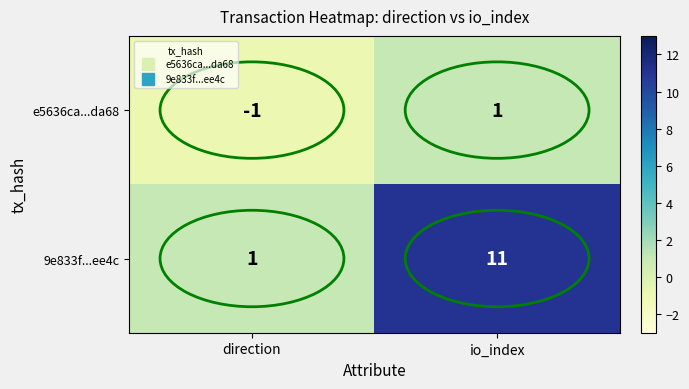

Which series has the largest total across all categories?

9e833f...ee4c